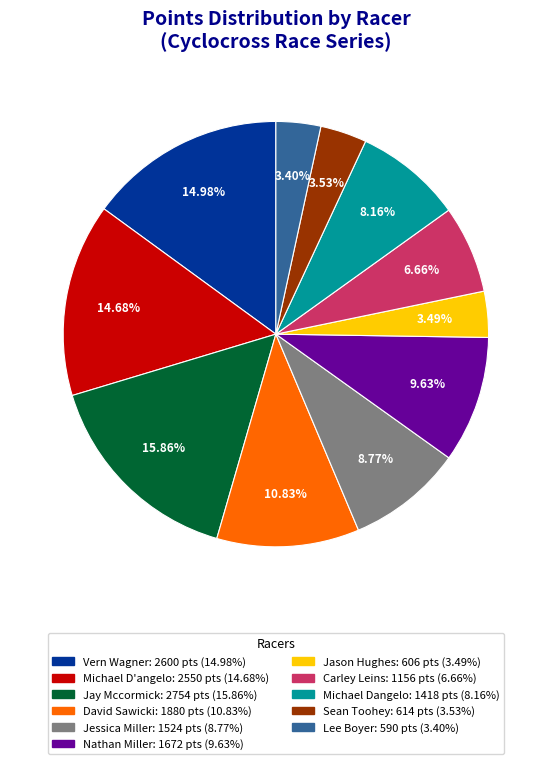

How many slices are in this pie chart?

11